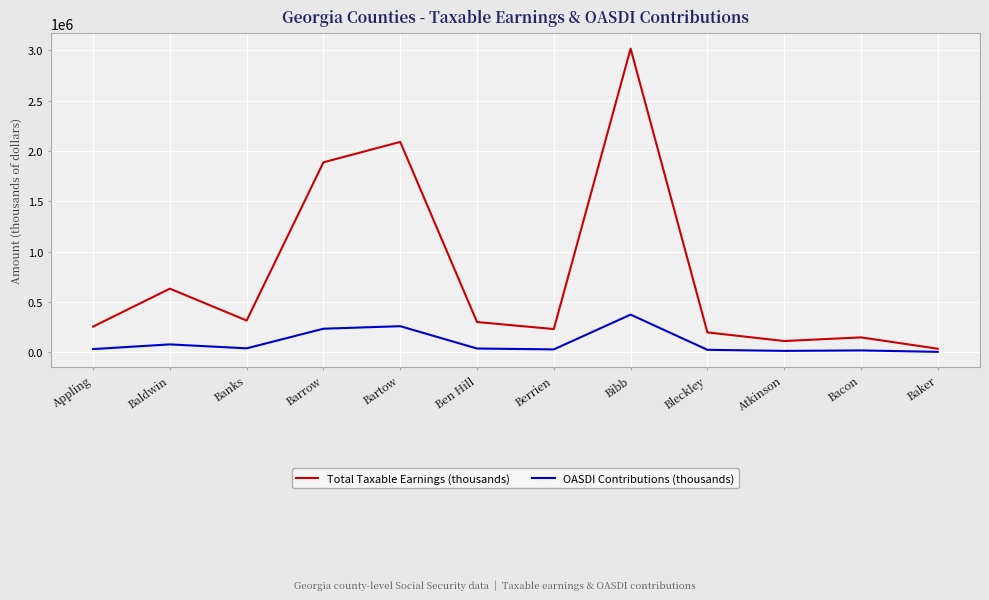

Is the value of OASDI Contributions (thousands) at Bleckley greater than the value of Total Taxable Earnings (thousands) at Atkinson?

No